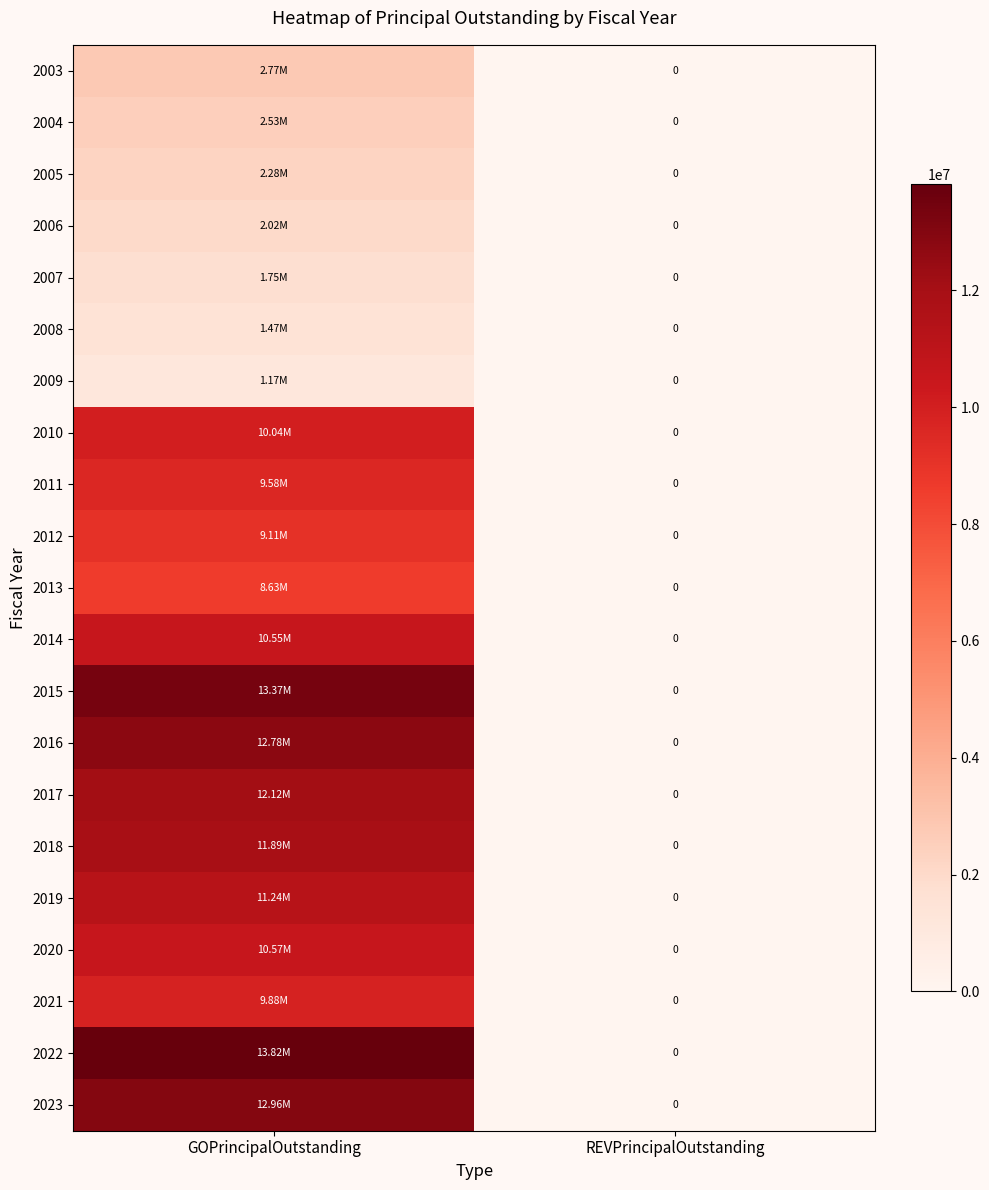

At which label does 2004 first exceed 2526666?

GOPrincipalOutstanding